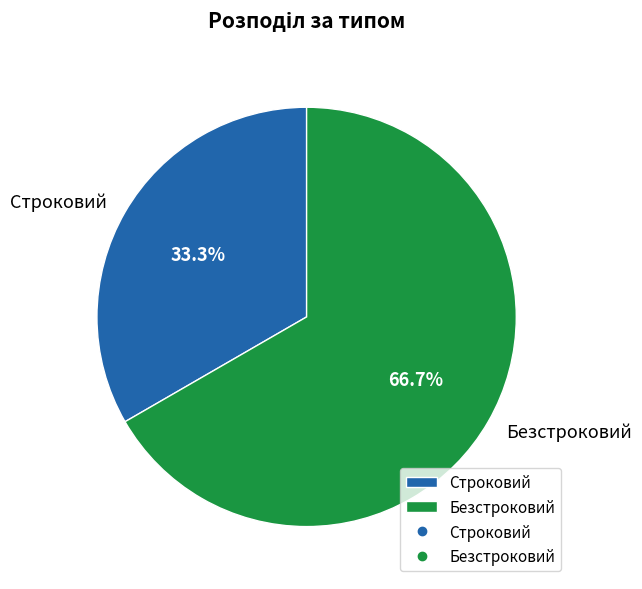

To the nearest percent, what is the average slice percentage?

50%